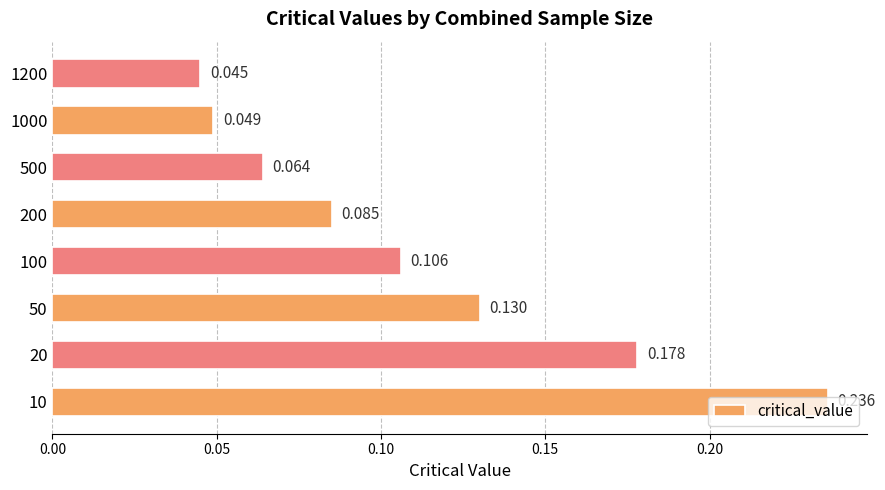

Rank the categories by value from lowest to highest.

1200, 1000, 500, 200, 100, 50, 20, 10